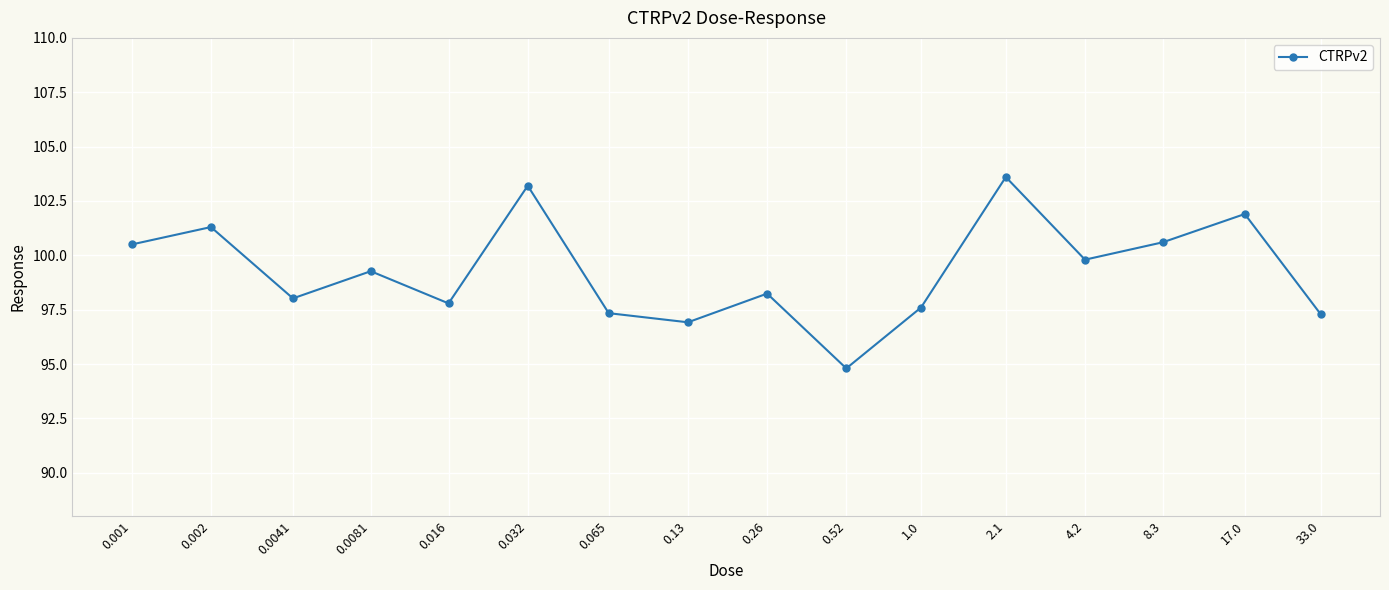

Reading left to right, extract all data points from this chart.

0.001=100.5	0.002=101.3	0.0041=98.0	0.0081=99.3	0.016=97.8	0.032=103.2	0.065=97.3	0.13=96.9	0.26=98.2	0.52=94.8	1.0=97.6	2.1=103.6	4.2=99.8	8.3=100.6	17.0=101.9	33.0=97.3